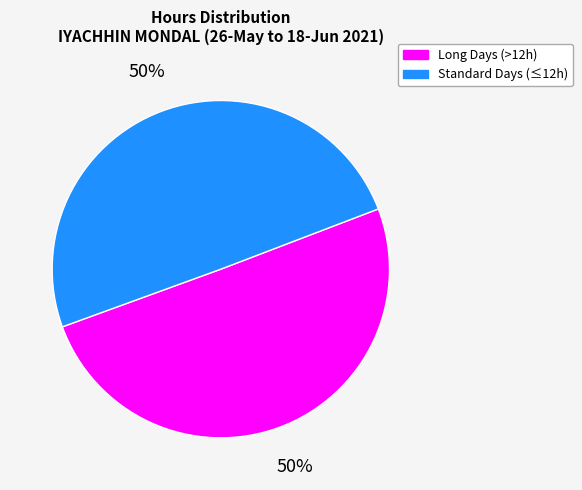

What is the ratio of the value at Standard Days (≤12h) to the value at Long Days (>12h)?

1.0